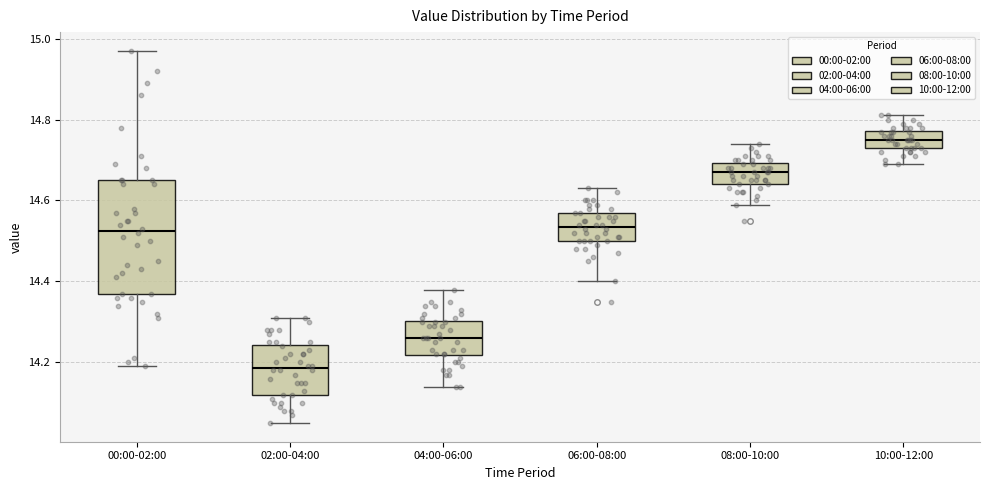

Which box is the tallest, from its lower edge to its upper edge?

00:00-02:00